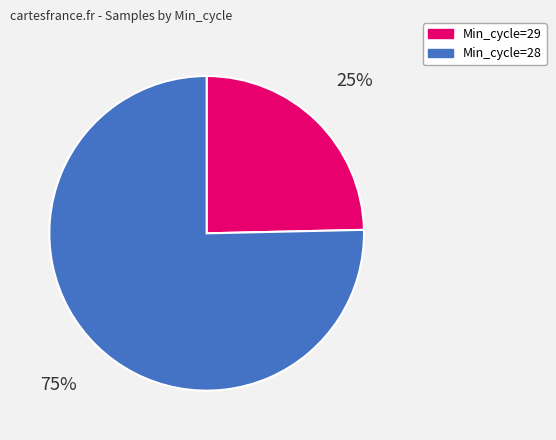

To the nearest percent, what percentage of the pie is Min_cycle=29?

25%